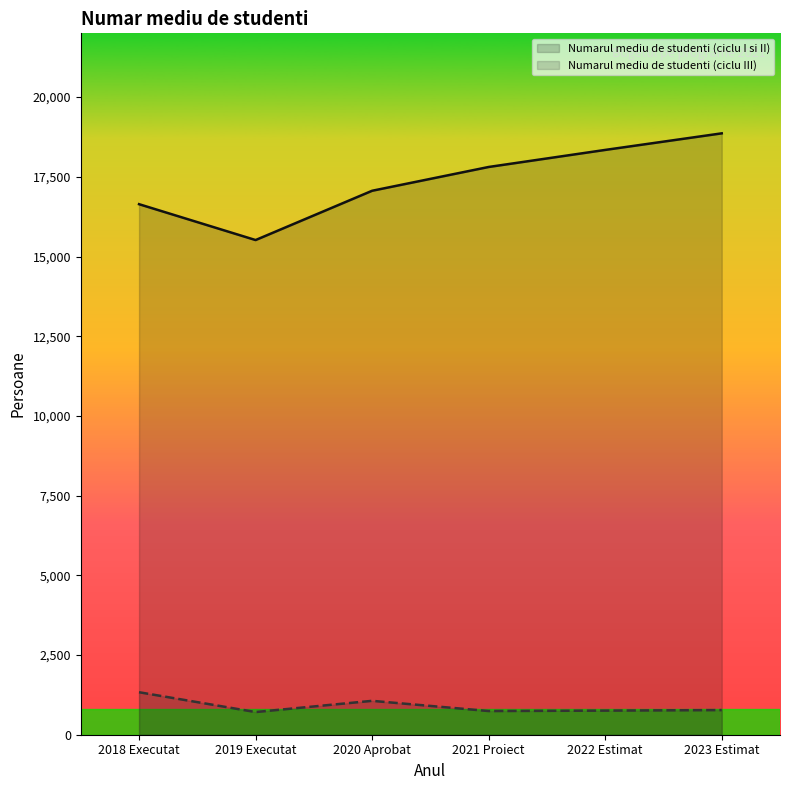

What are all the series names shown in the legend?

Numarul mediu de studenti (ciclu I si II), Numarul mediu de studenti (ciclu III)